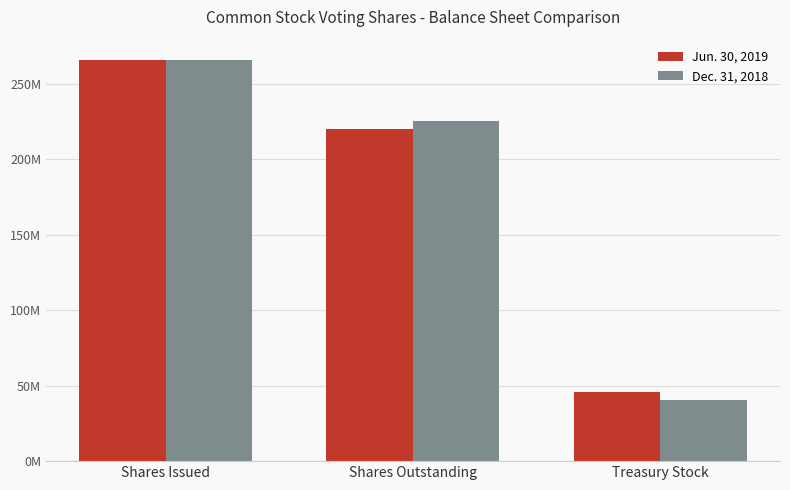

What are all the series names shown in the legend?

Jun. 30, 2019, Dec. 31, 2018